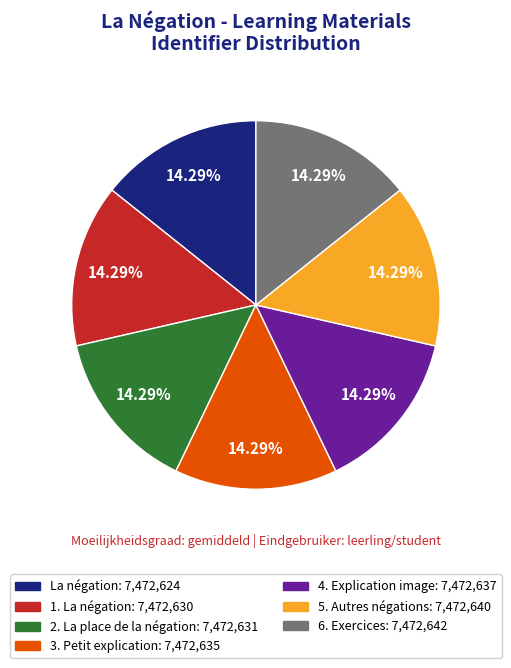

Is La négation the majority of the pie?

No